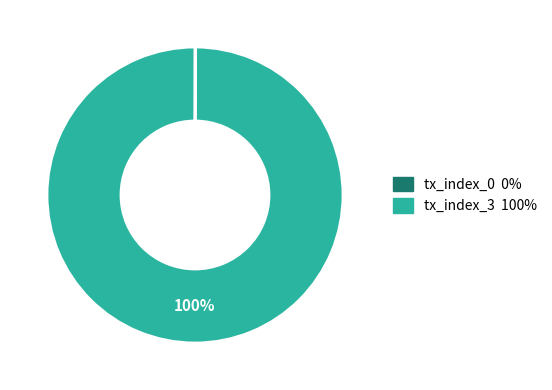

To the nearest percent, what is the difference between the largest and smallest slice percentages?

100%